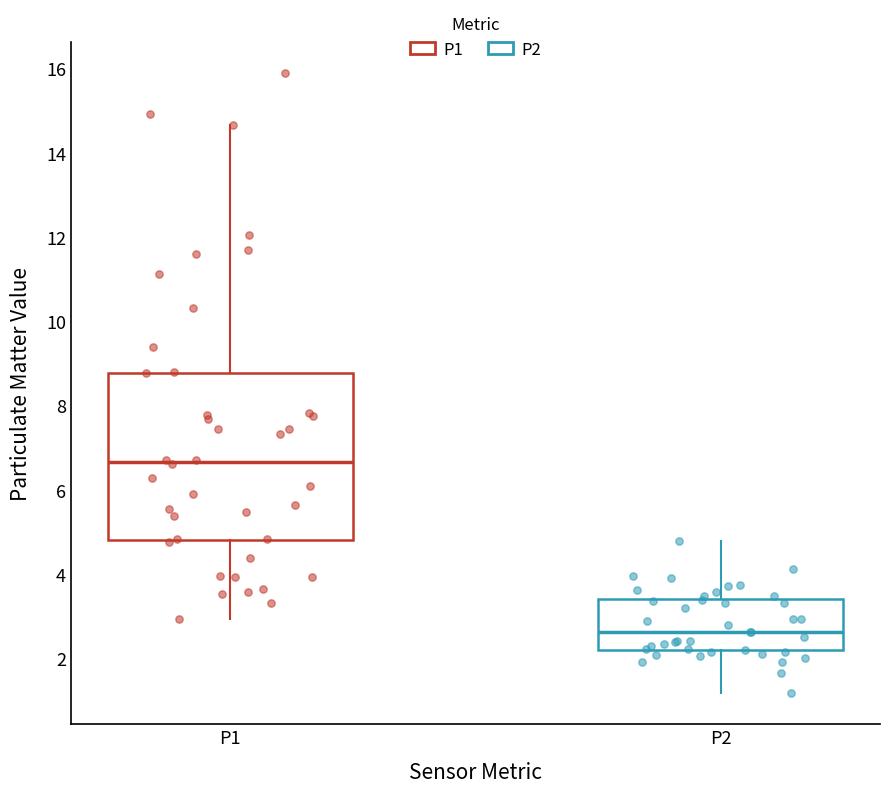

Reading left to right, read every box against the y-axis: the position of its median line, the range the box covers, and the ends of its whiskers. The values are not printed on the chart, so give them approximately, as read against the axis.

P1: median 6.6, box 4.8 to 8.8, whiskers 3.0 to 14.6
P2: median 2.6, box 2.2 to 3.4, whiskers 1.2 to 4.8